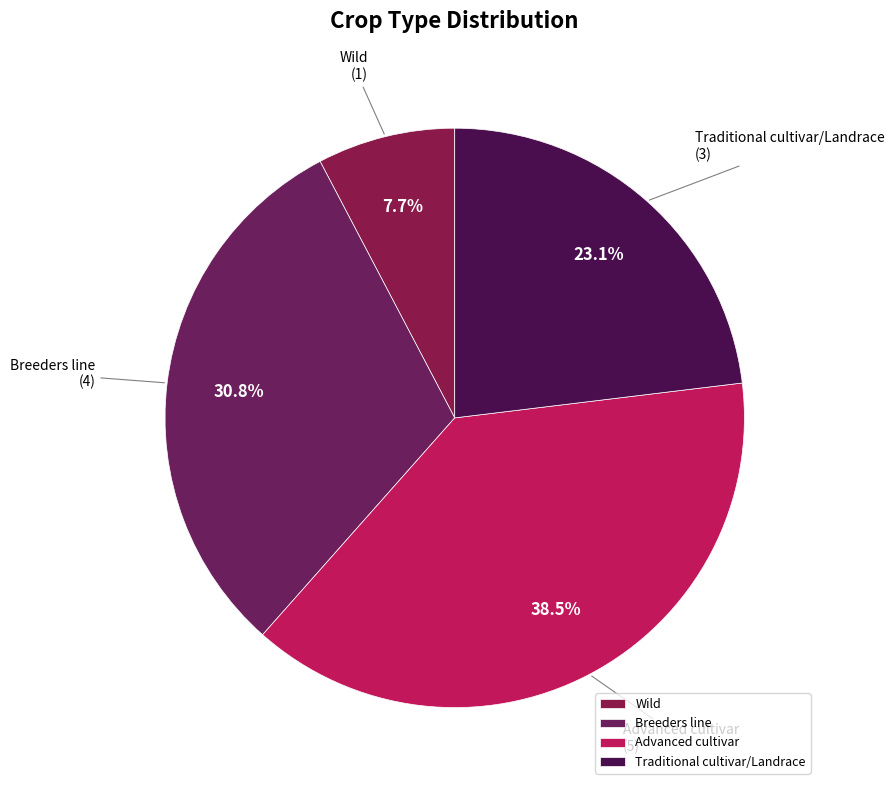

Is Wild the majority of the pie?

No